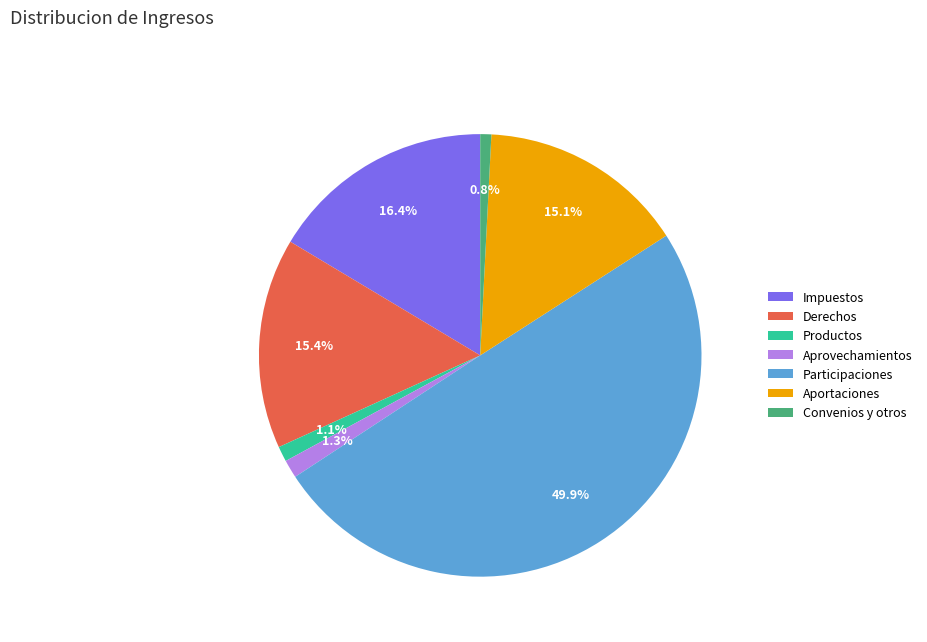

Does Convenios y otros represent more than half of the total?

No